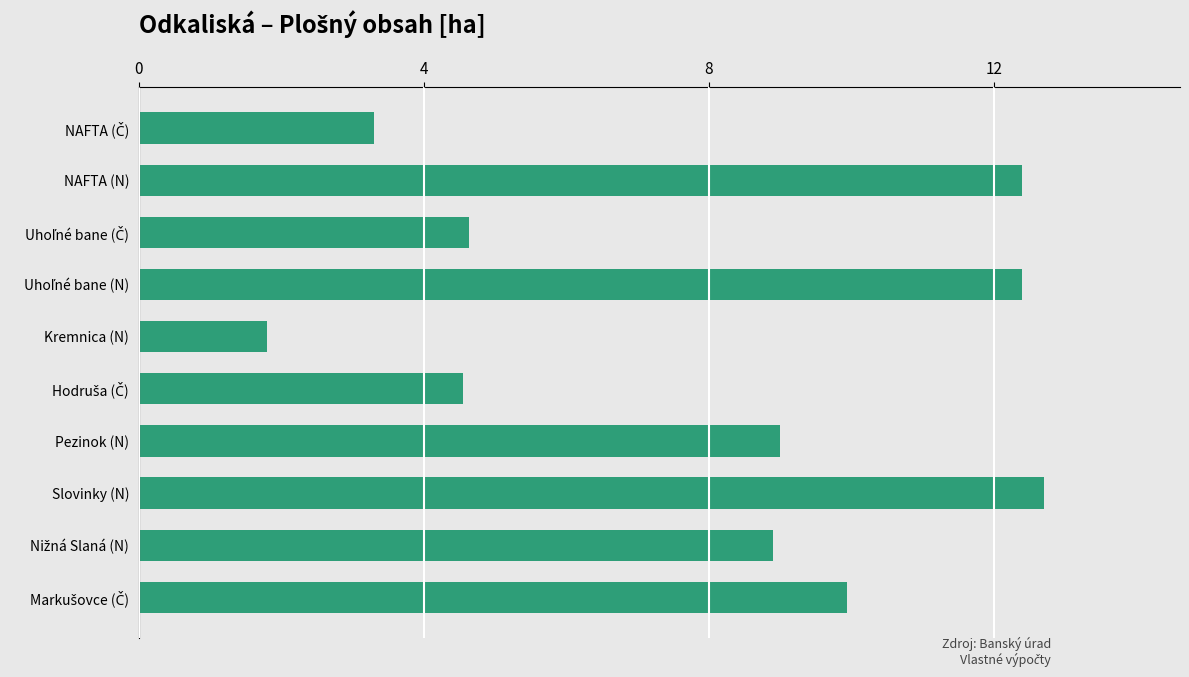

Is it true that the value at Slovinky (N) is 12.7?

True